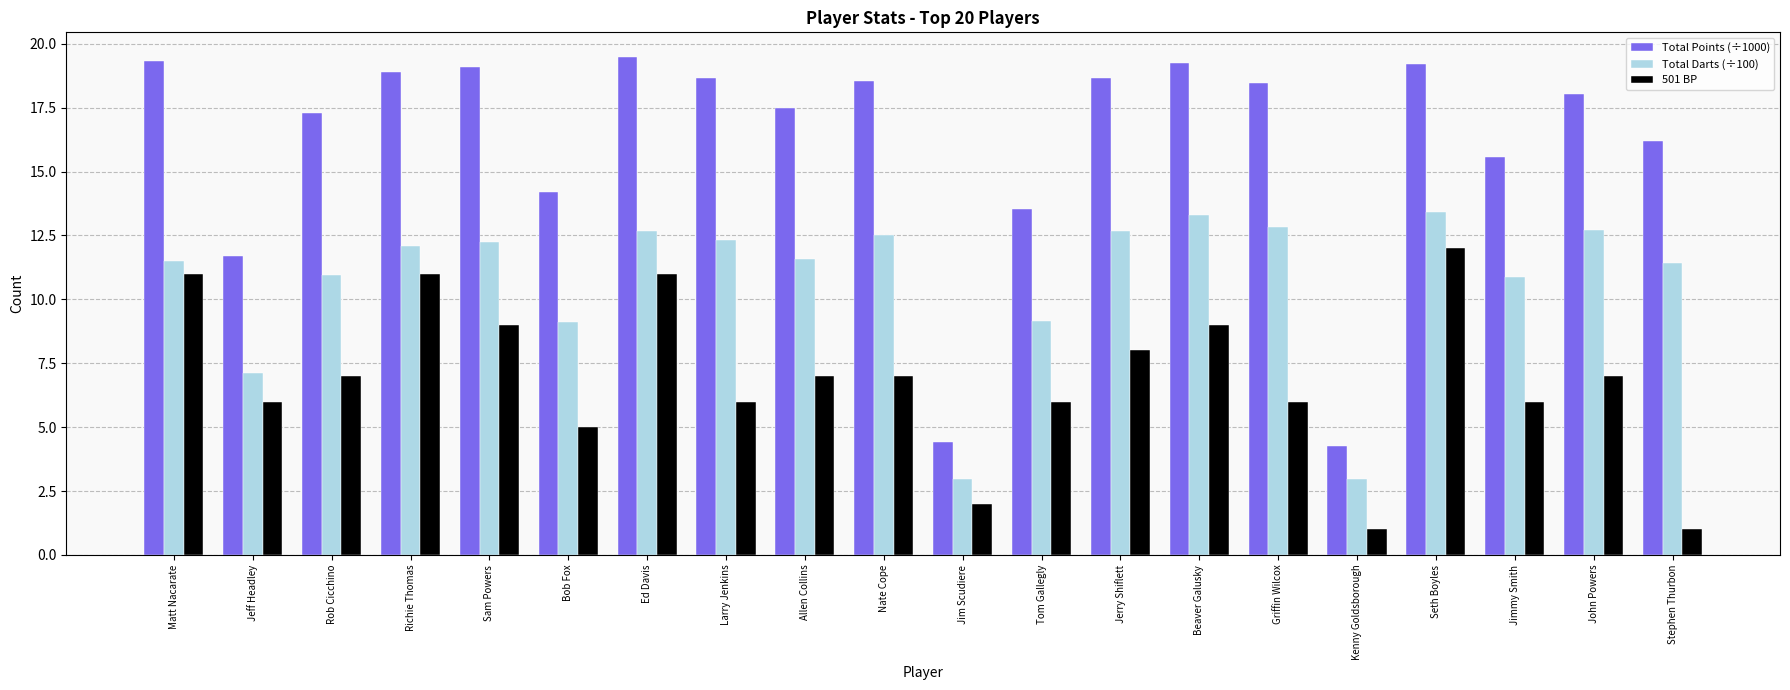

What is the difference between the Total Points (÷1000) values at Tom Gallegly and Stephen Thurbon?

2.7